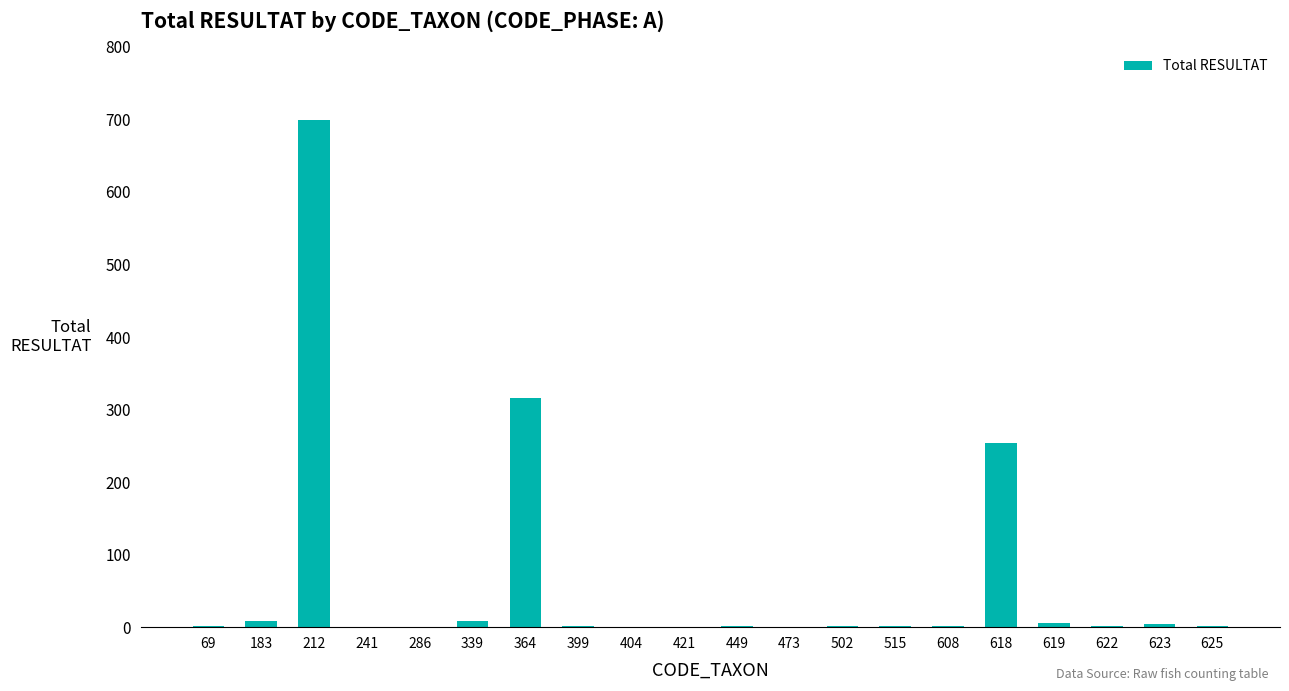

How many series are shown in this chart?

1